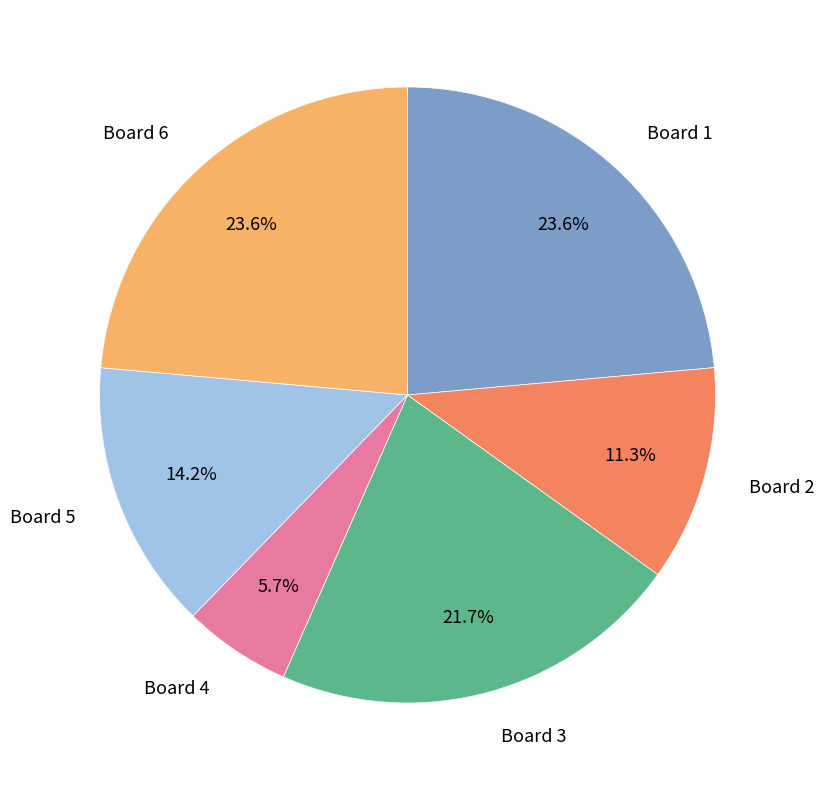

To the nearest percent, what is the difference between the largest and smallest slice percentages?

18%